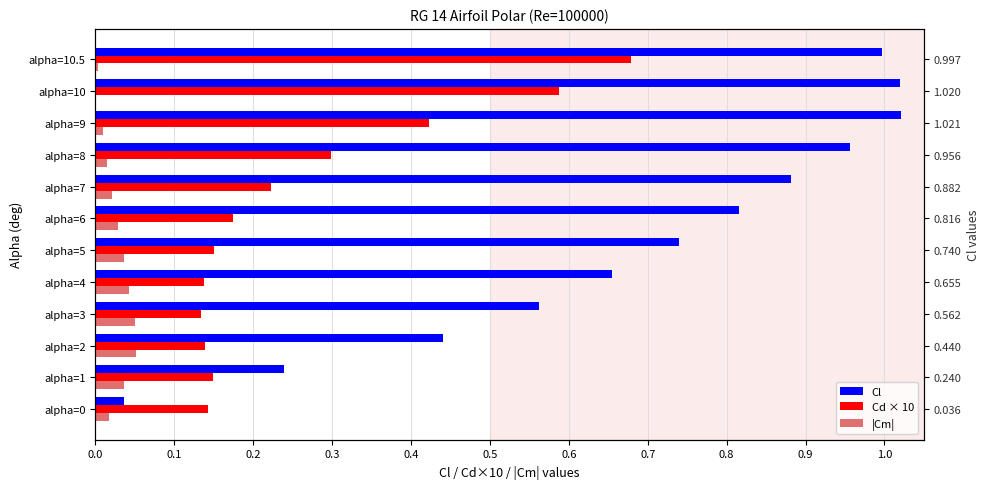

How many Cd × 10 values are between 0 and 1?

12